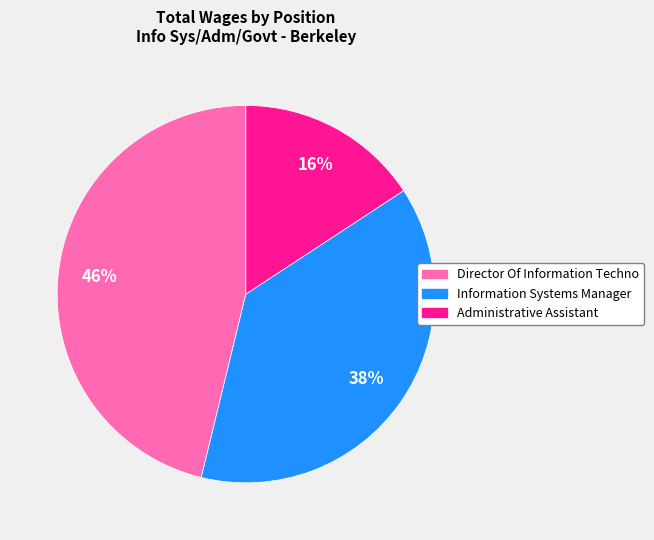

How many slices are in this pie chart?

3